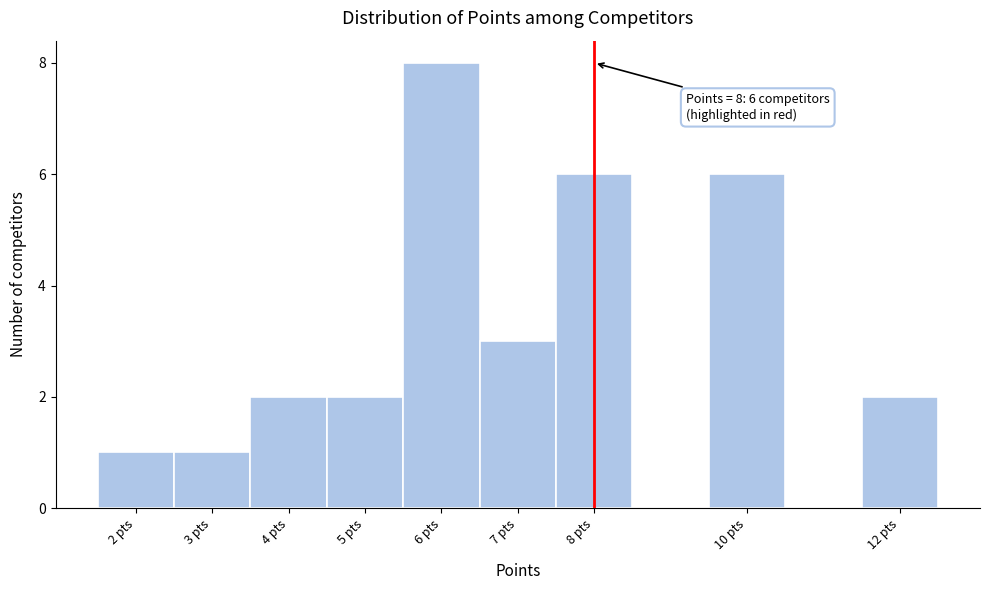

Which range on the x-axis has the tallest bar?

5.5 to 6.5